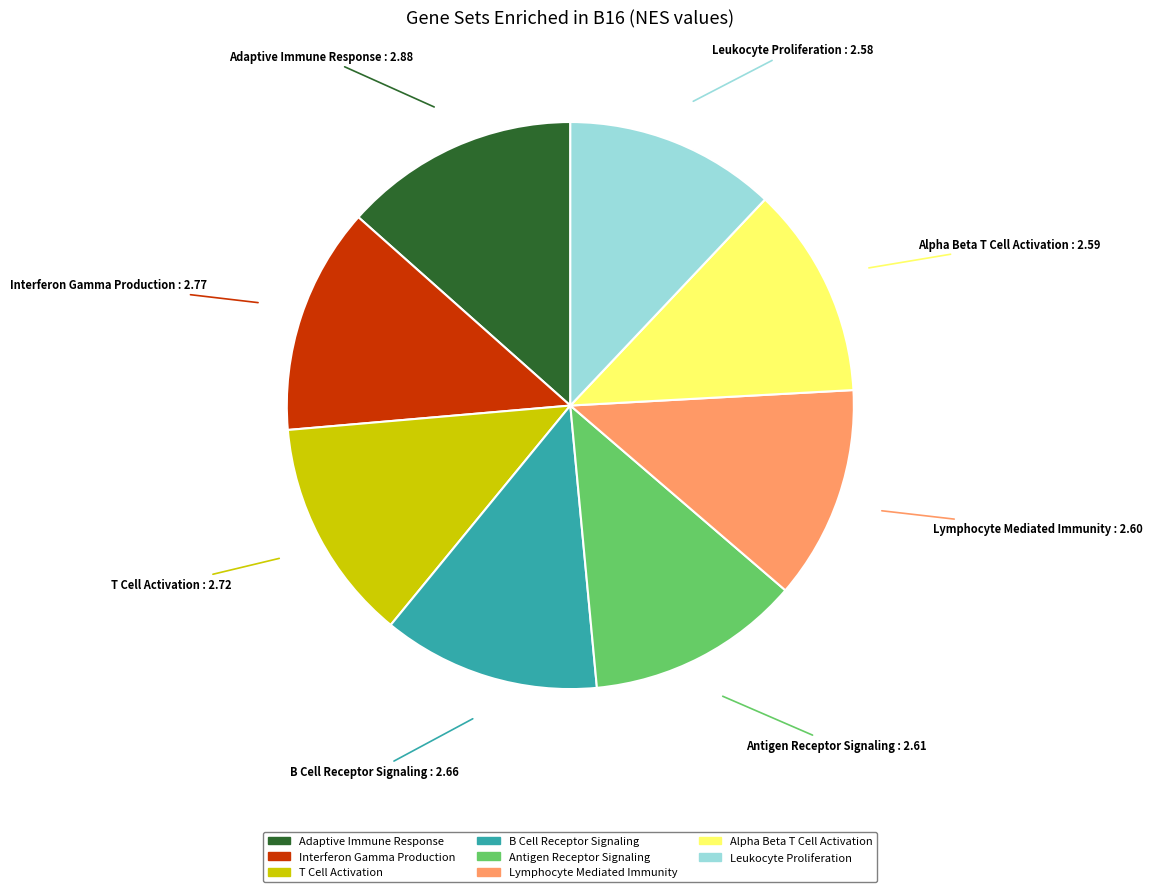

Is there any slice that represents more than half of the pie?

No